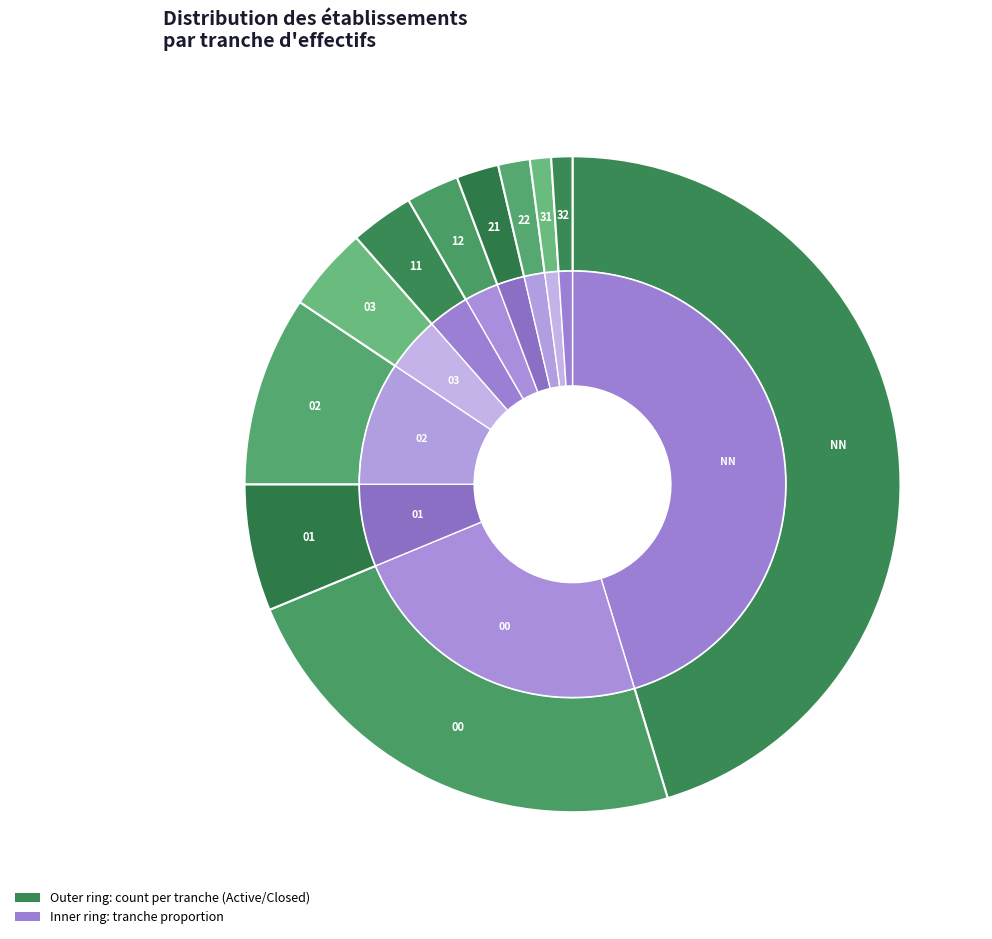

Which has a higher value, 11 or NN?

NN